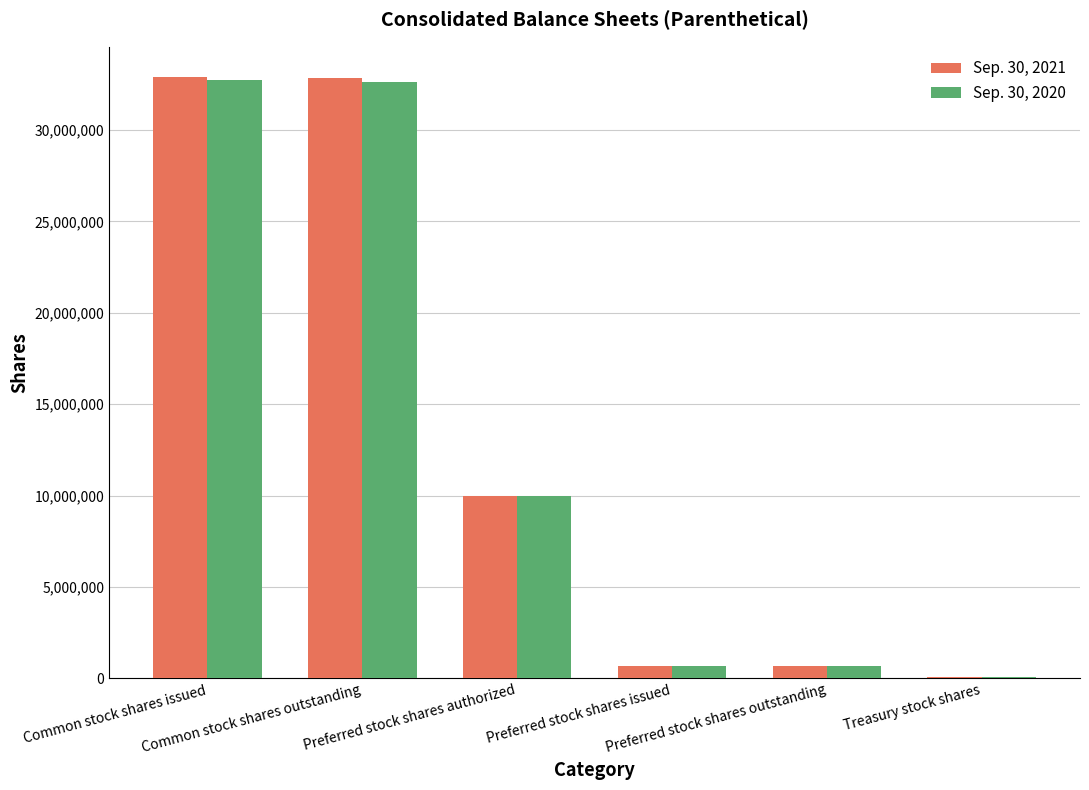

What is the sum of all Sep. 30, 2020 values?

76859000